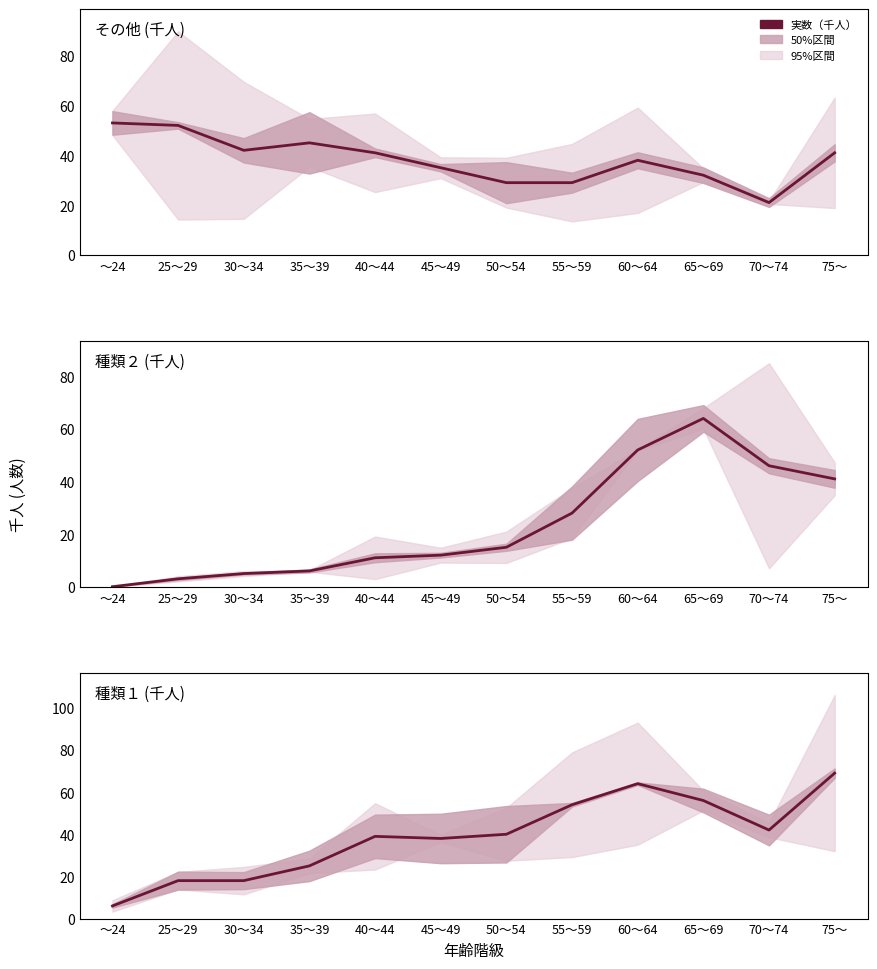

Is the value of 種類２（千人） at 70～74 greater than the value of その他（千人） at 45～49?

Yes